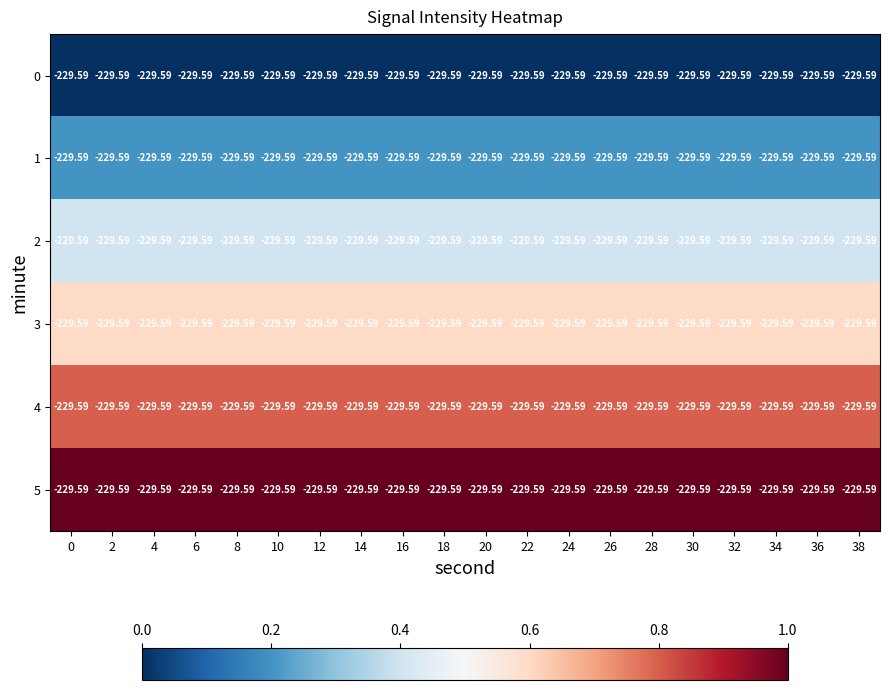

Is the value of 2 at 38 greater than the value of 5 at 26?

No